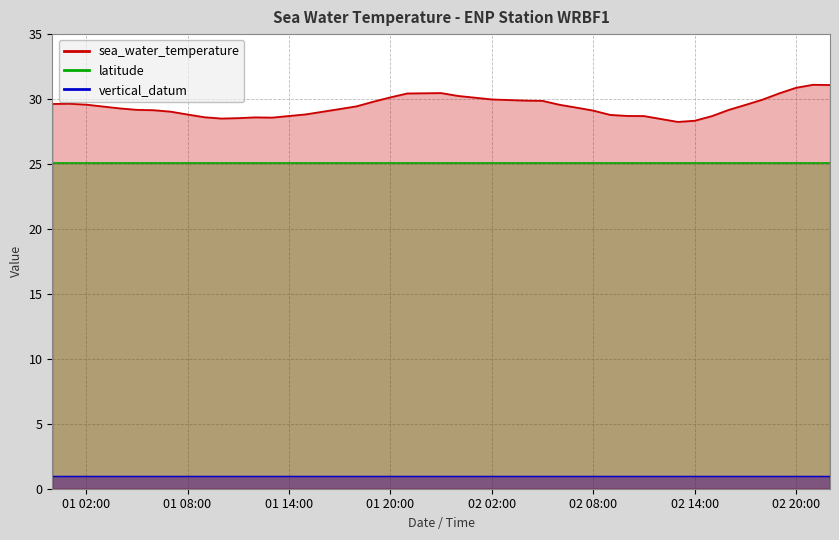

Reading right to left, list all the values displayed in this chart.

sea_water_temperature: 2019-11-02T22:00:00Z=31.1	2019-11-02T21:00:00Z=31.1	2019-11-02T20:00:00Z=30.9	2019-11-02T19:00:00Z=30.4	2019-11-02T18:00:00Z=29.9	2019-11-02T17:00:00Z=29.6	2019-11-02T16:00:00Z=29.2	2019-11-02T15:00:00Z=28.7	2019-11-02T14:00:00Z=28.3	2019-11-02T13:00:00Z=28.2	2019-11-02T11:00:00Z=28.7	2019-11-02T10:00:00Z=28.7	2019-11-02T09:00:00Z=28.8	2019-11-02T08:00:00Z=29.1	2019-11-02T07:00:00Z=29.3	2019-11-02T06:00:00Z=29.6	2019-11-02T05:00:00Z=29.9	2019-11-02T04:00:00Z=29.9	2019-11-02T02:00:00Z=30.0	2019-11-02T00:00:00Z=30.2	2019-11-01T23:00:00Z=30.5	2019-11-01T21:00:00Z=30.4	2019-11-01T20:00:00Z=30.1	2019-11-01T19:00:00Z=29.8	2019-11-01T18:00:00Z=29.4	2019-11-01T17:00:00Z=29.2	2019-11-01T15:00:00Z=28.8	2019-11-01T13:00:00Z=28.6	2019-11-01T12:00:00Z=28.6	2019-11-01T11:00:00Z=28.5	2019-11-01T10:00:00Z=28.5	2019-11-01T09:00:00Z=28.6	2019-11-01T08:00:00Z=28.8	2019-11-01T07:00:00Z=29.0	2019-11-01T06:00:00Z=29.1	2019-11-01T05:00:00Z=29.2	2019-11-01T04:00:00Z=29.3	2019-11-01T02:00:00Z=29.6	2019-11-01T01:00:00Z=29.6	2019-11-01T00:00:00Z=29.6
latitude: 2019-11-02T22:00:00Z=25.1	2019-11-02T21:00:00Z=25.1	2019-11-02T20:00:00Z=25.1	2019-11-02T19:00:00Z=25.1	2019-11-02T18:00:00Z=25.1	2019-11-02T17:00:00Z=25.1	2019-11-02T16:00:00Z=25.1	2019-11-02T15:00:00Z=25.1	2019-11-02T14:00:00Z=25.1	2019-11-02T13:00:00Z=25.1	2019-11-02T11:00:00Z=25.1	2019-11-02T10:00:00Z=25.1	2019-11-02T09:00:00Z=25.1	2019-11-02T08:00:00Z=25.1	2019-11-02T07:00:00Z=25.1	2019-11-02T06:00:00Z=25.1	2019-11-02T05:00:00Z=25.1	2019-11-02T04:00:00Z=25.1	2019-11-02T02:00:00Z=25.1	2019-11-02T00:00:00Z=25.1	2019-11-01T23:00:00Z=25.1	2019-11-01T21:00:00Z=25.1	2019-11-01T20:00:00Z=25.1	2019-11-01T19:00:00Z=25.1	2019-11-01T18:00:00Z=25.1	2019-11-01T17:00:00Z=25.1	2019-11-01T15:00:00Z=25.1	2019-11-01T13:00:00Z=25.1	2019-11-01T12:00:00Z=25.1	2019-11-01T11:00:00Z=25.1	2019-11-01T10:00:00Z=25.1	2019-11-01T09:00:00Z=25.1	2019-11-01T08:00:00Z=25.1	2019-11-01T07:00:00Z=25.1	2019-11-01T06:00:00Z=25.1	2019-11-01T05:00:00Z=25.1	2019-11-01T04:00:00Z=25.1	2019-11-01T02:00:00Z=25.1	2019-11-01T01:00:00Z=25.1	2019-11-01T00:00:00Z=25.1
vertical_datum: 2019-11-02T22:00:00Z=1.0	2019-11-02T21:00:00Z=1.0	2019-11-02T20:00:00Z=1.0	2019-11-02T19:00:00Z=1.0	2019-11-02T18:00:00Z=1.0	2019-11-02T17:00:00Z=1.0	2019-11-02T16:00:00Z=1.0	2019-11-02T15:00:00Z=1.0	2019-11-02T14:00:00Z=1.0	2019-11-02T13:00:00Z=1.0	2019-11-02T11:00:00Z=1.0	2019-11-02T10:00:00Z=1.0	2019-11-02T09:00:00Z=1.0	2019-11-02T08:00:00Z=1.0	2019-11-02T07:00:00Z=1.0	2019-11-02T06:00:00Z=1.0	2019-11-02T05:00:00Z=1.0	2019-11-02T04:00:00Z=1.0	2019-11-02T02:00:00Z=1.0	2019-11-02T00:00:00Z=1.0	2019-11-01T23:00:00Z=1.0	2019-11-01T21:00:00Z=1.0	2019-11-01T20:00:00Z=1.0	2019-11-01T19:00:00Z=1.0	2019-11-01T18:00:00Z=1.0	2019-11-01T17:00:00Z=1.0	2019-11-01T15:00:00Z=1.0	2019-11-01T13:00:00Z=1.0	2019-11-01T12:00:00Z=1.0	2019-11-01T11:00:00Z=1.0	2019-11-01T10:00:00Z=1.0	2019-11-01T09:00:00Z=1.0	2019-11-01T08:00:00Z=1.0	2019-11-01T07:00:00Z=1.0	2019-11-01T06:00:00Z=1.0	2019-11-01T05:00:00Z=1.0	2019-11-01T04:00:00Z=1.0	2019-11-01T02:00:00Z=1.0	2019-11-01T01:00:00Z=1.0	2019-11-01T00:00:00Z=1.0